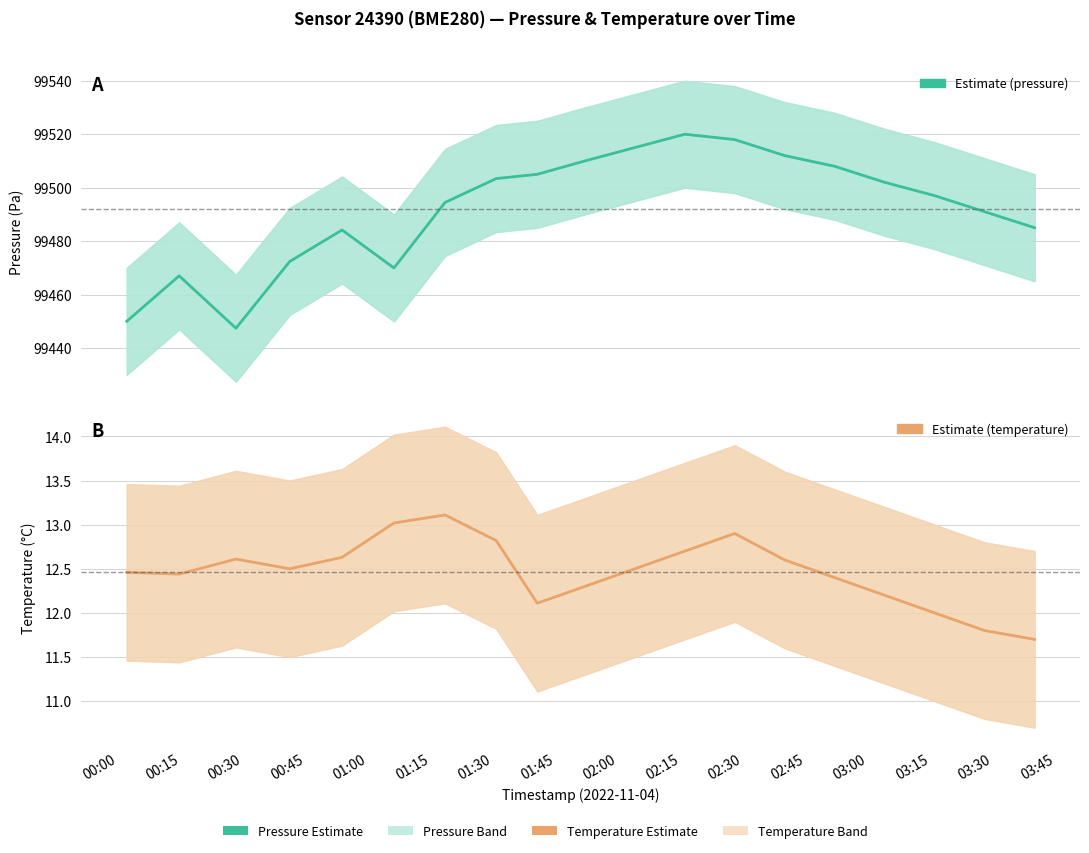

What is the label of the 14th point from the right?

01:15